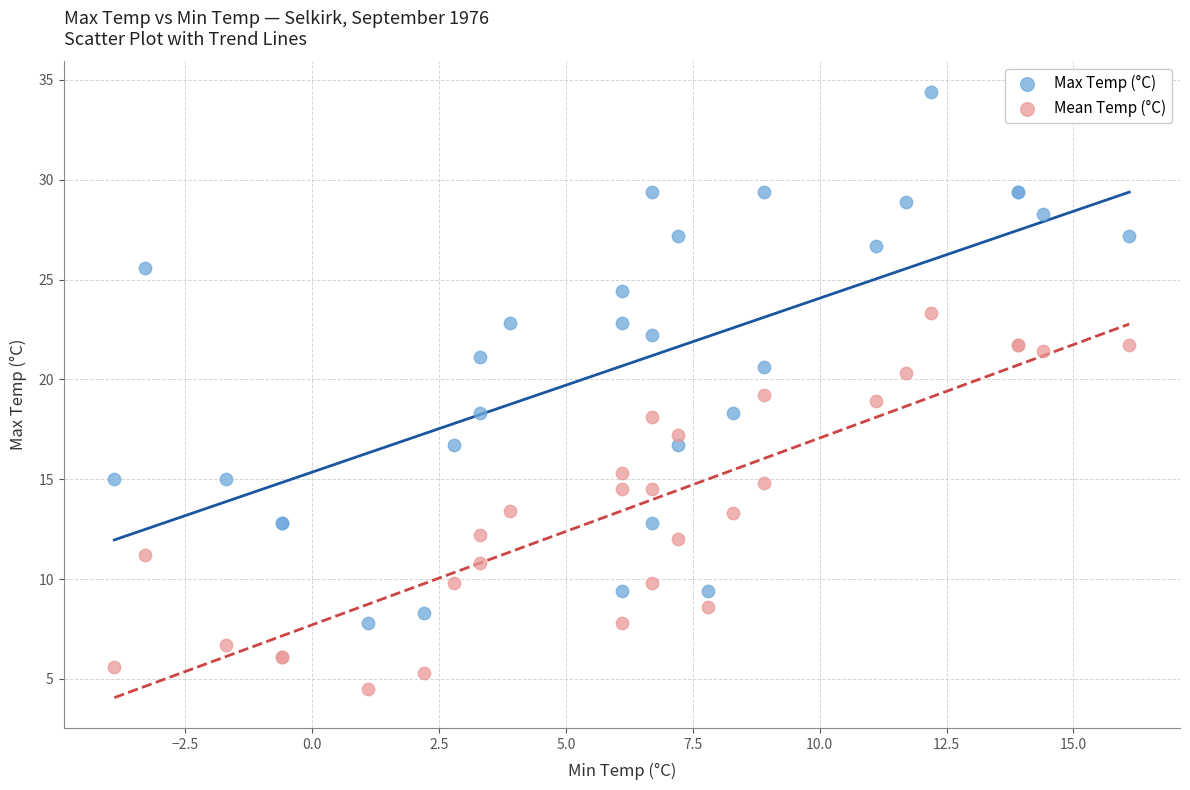

What is the X range (max minus min) for the scatter plot?

20.0